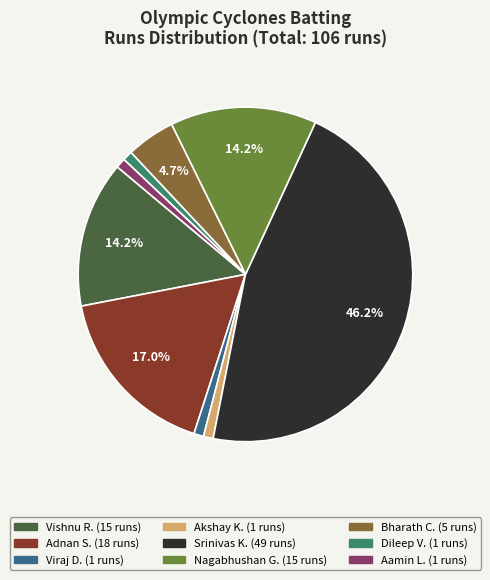

Is there any slice that represents more than half of the pie?

No